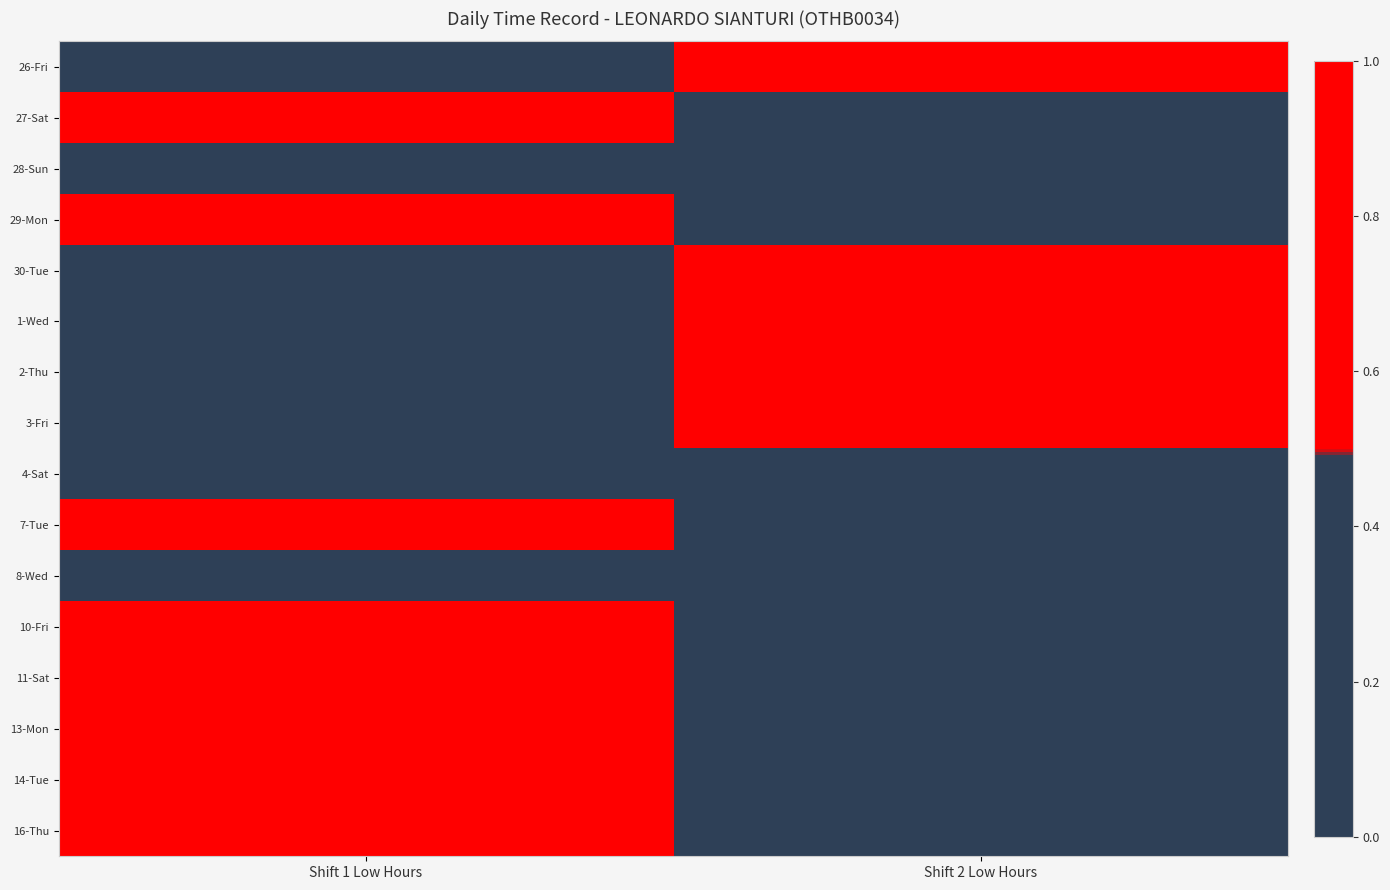

Reading left to right, transcribe all the data shown in this chart.

26-Fri: Shift 1 Low Hours=0	Shift 2 Low Hours=1
27-Sat: Shift 1 Low Hours=1	Shift 2 Low Hours=0
28-Sun: Shift 1 Low Hours=0	Shift 2 Low Hours=0
29-Mon: Shift 1 Low Hours=1	Shift 2 Low Hours=0
30-Tue: Shift 1 Low Hours=0	Shift 2 Low Hours=1
1-Wed: Shift 1 Low Hours=0	Shift 2 Low Hours=1
2-Thu: Shift 1 Low Hours=0	Shift 2 Low Hours=1
3-Fri: Shift 1 Low Hours=0	Shift 2 Low Hours=1
4-Sat: Shift 1 Low Hours=0	Shift 2 Low Hours=0
7-Tue: Shift 1 Low Hours=1	Shift 2 Low Hours=0
8-Wed: Shift 1 Low Hours=0	Shift 2 Low Hours=0
10-Fri: Shift 1 Low Hours=1	Shift 2 Low Hours=0
11-Sat: Shift 1 Low Hours=1	Shift 2 Low Hours=0
13-Mon: Shift 1 Low Hours=1	Shift 2 Low Hours=0
14-Tue: Shift 1 Low Hours=1	Shift 2 Low Hours=0
16-Thu: Shift 1 Low Hours=1	Shift 2 Low Hours=0